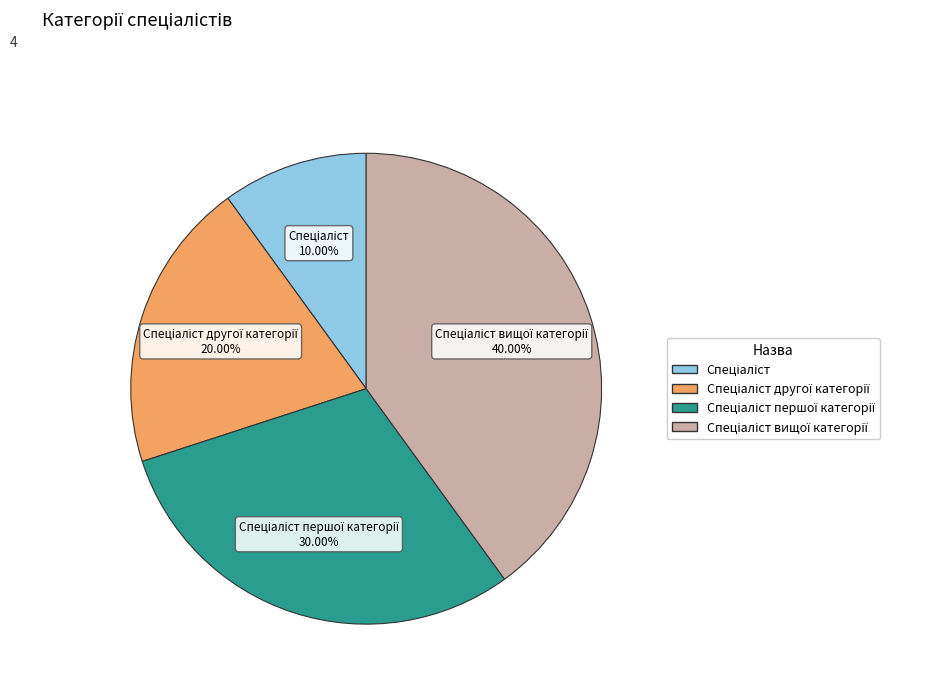

Is there any slice that represents more than half of the pie?

No